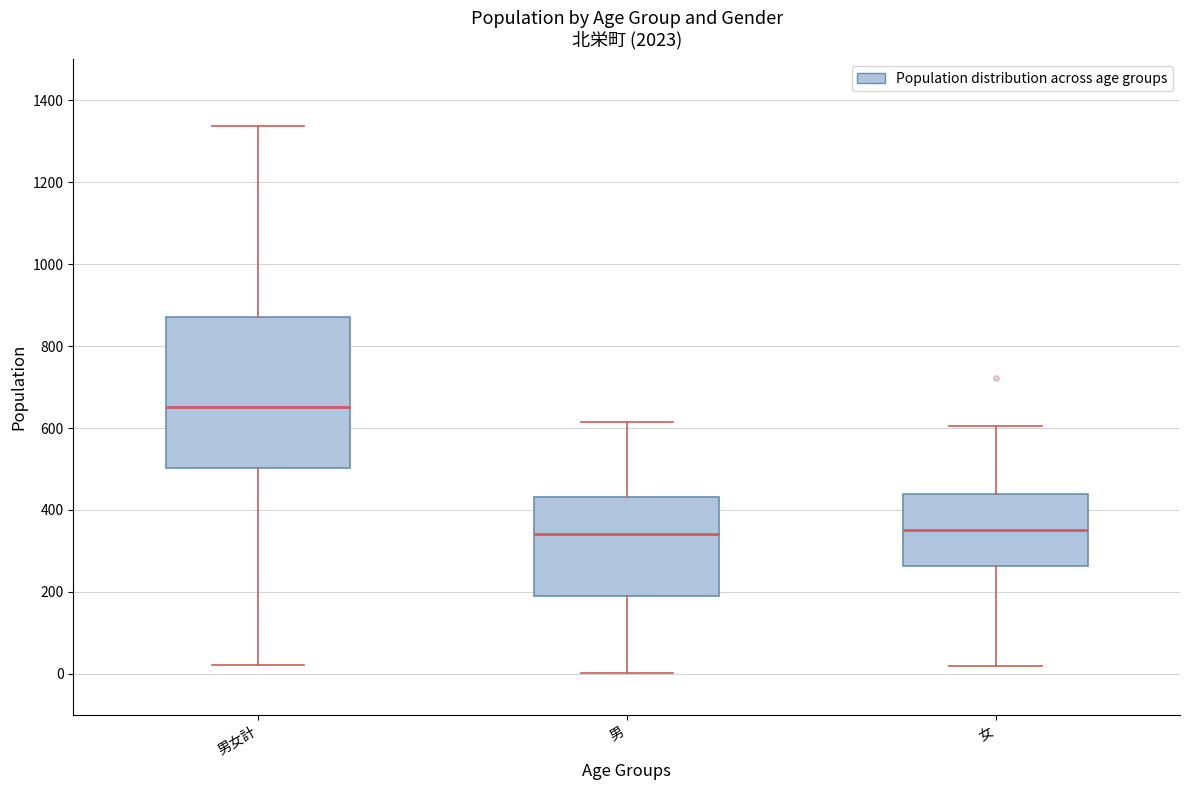

Which box is the tallest, from its lower edge to its upper edge?

男女計